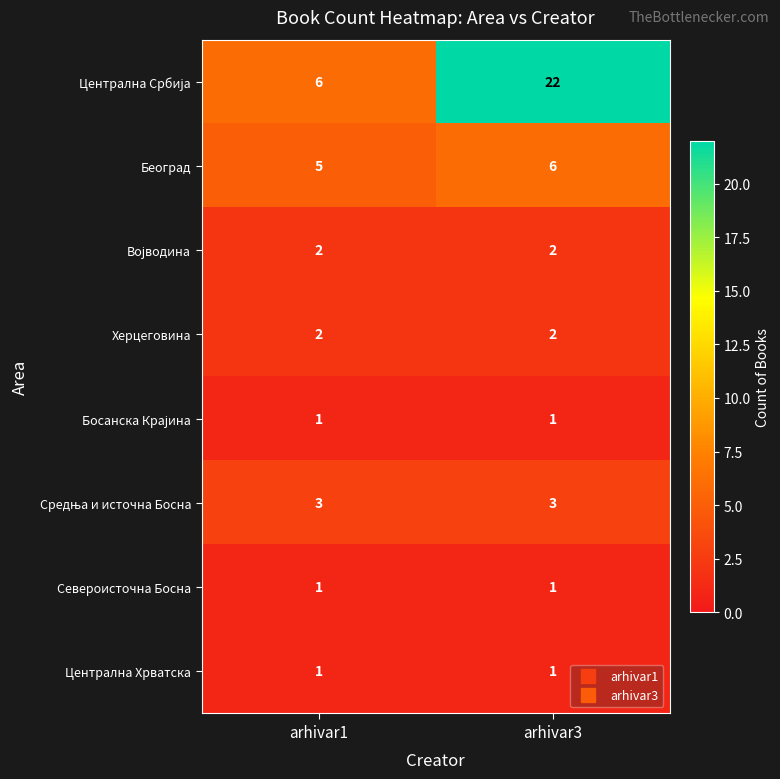

What is the greatest value displayed?

22